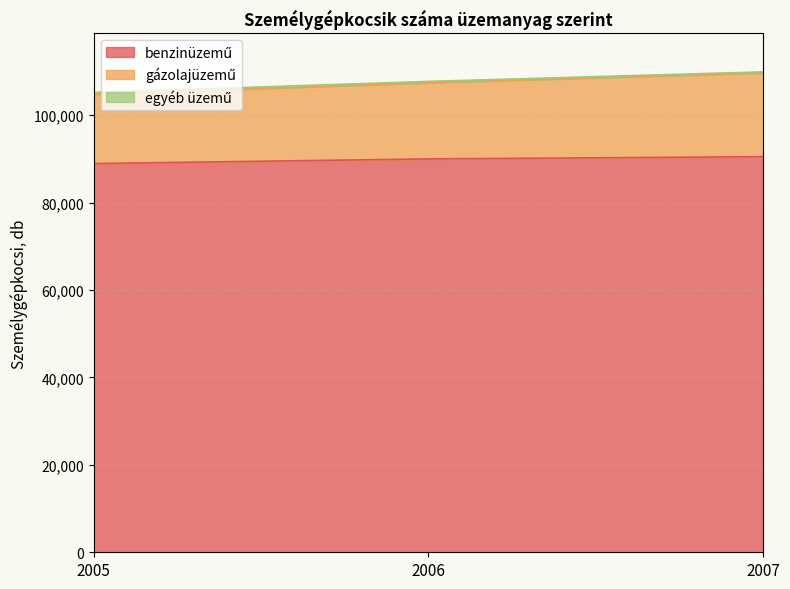

What is the total value across all series at 2006?

107703